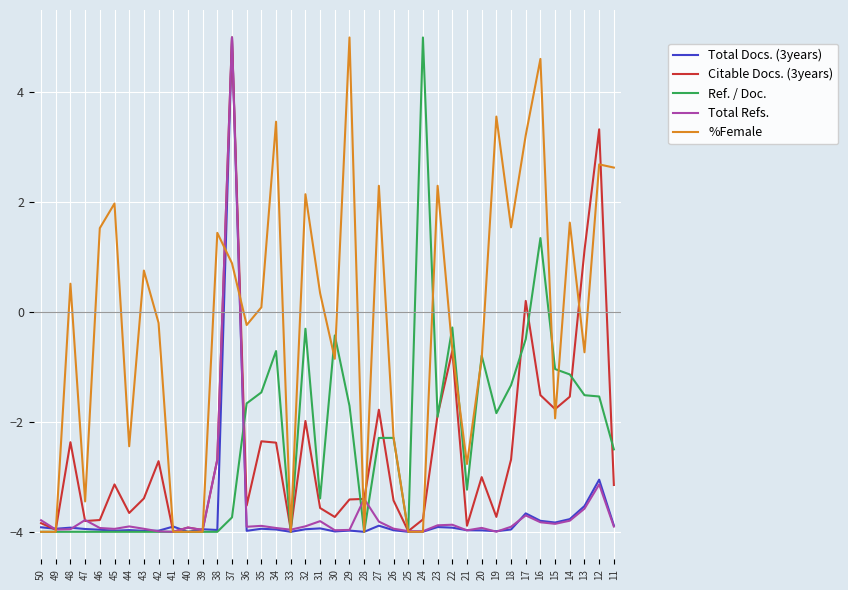

True or false: Total Docs. (3years) and Total Refs. cross at least once.

True